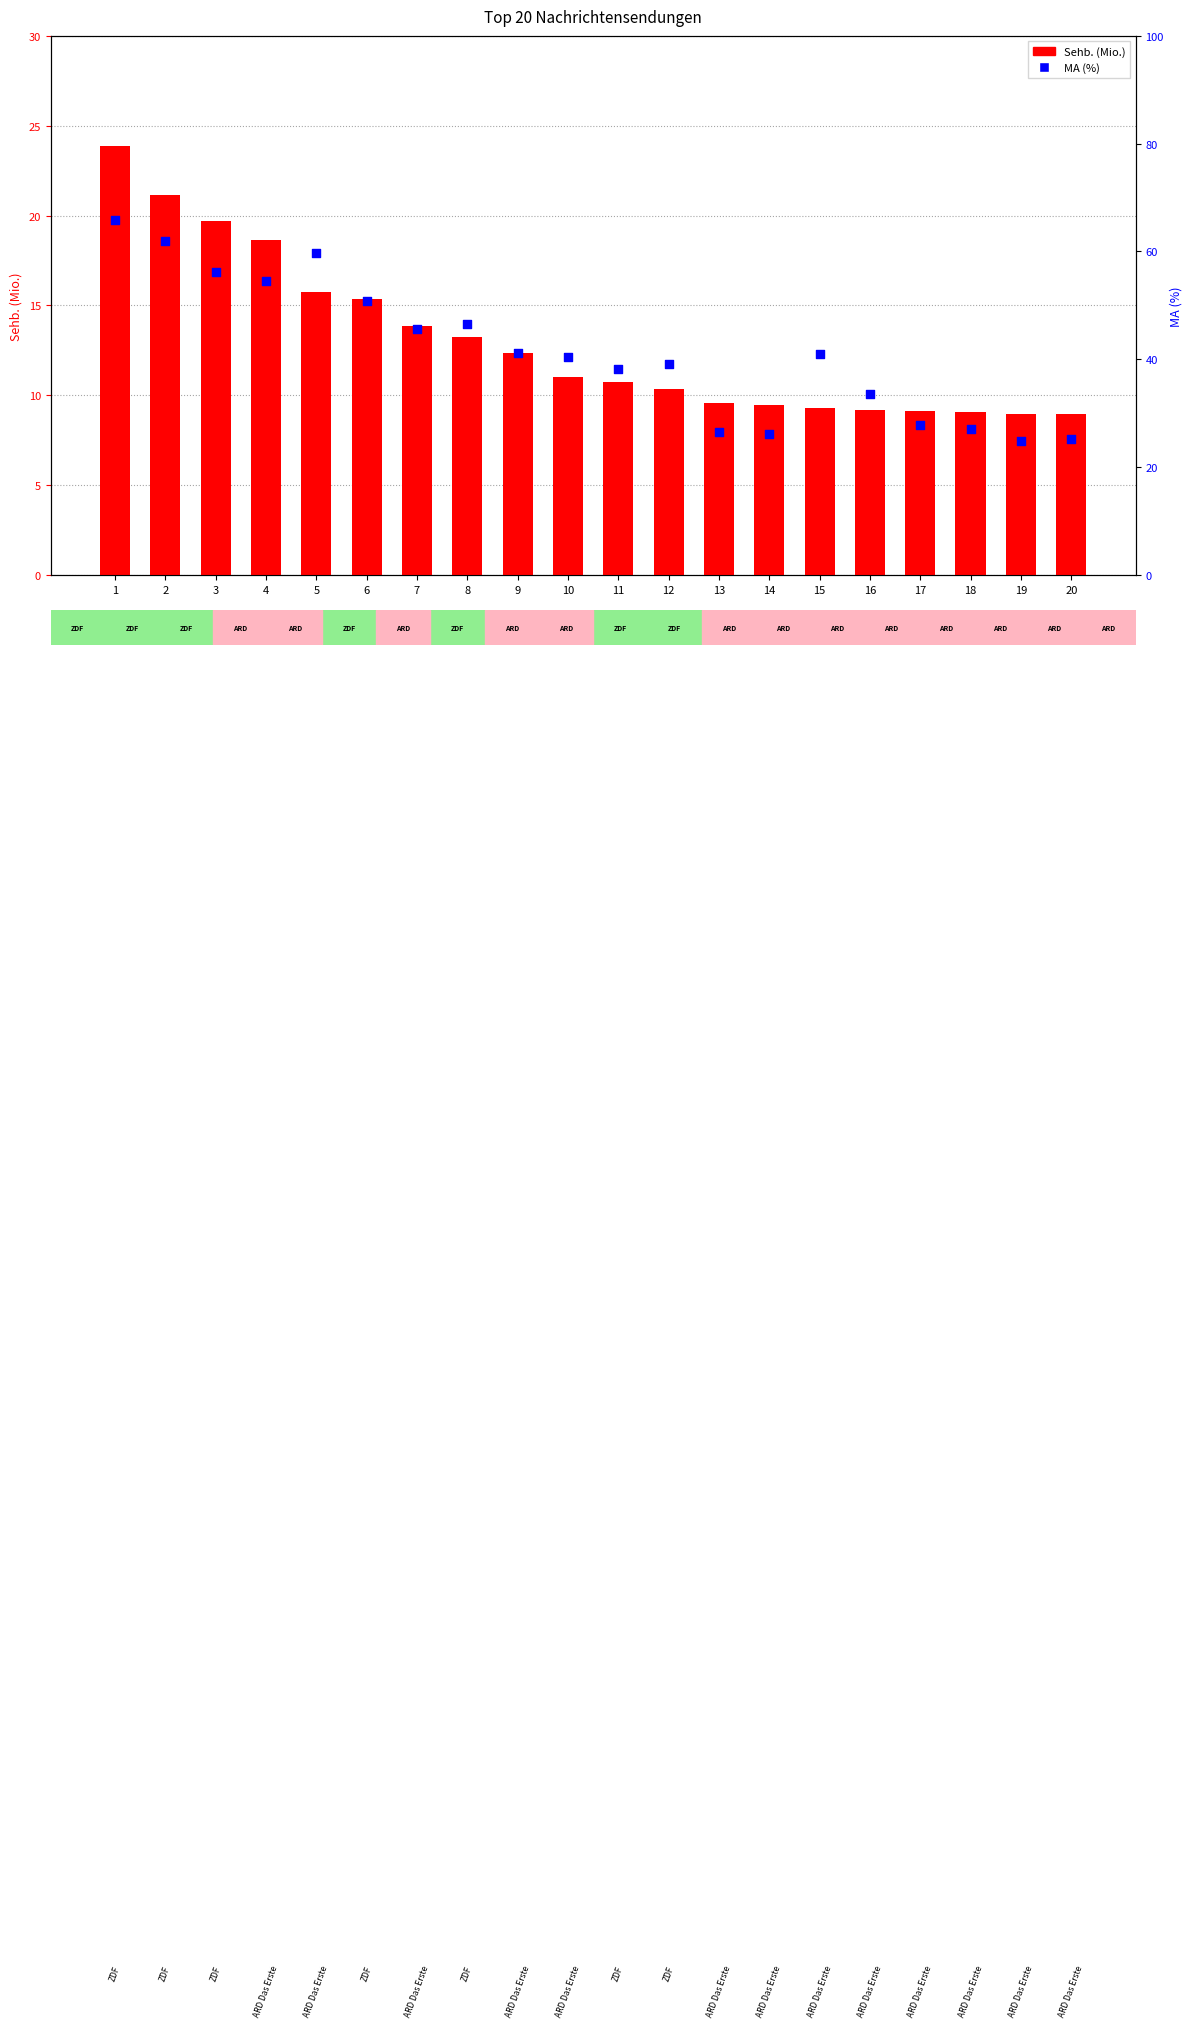

Which series has the largest total across all categories?

MA (%)